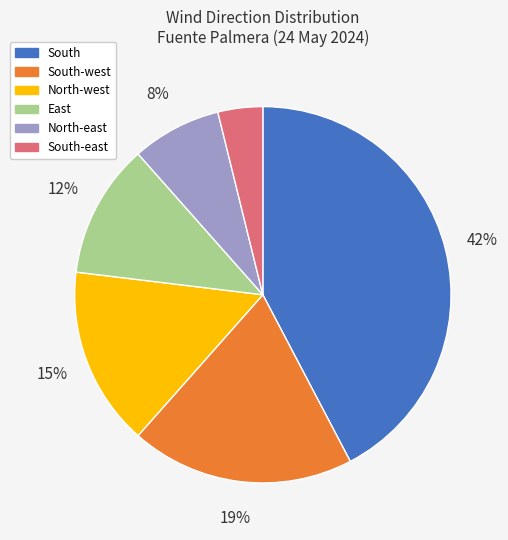

Is there a majority slice in this chart?

No